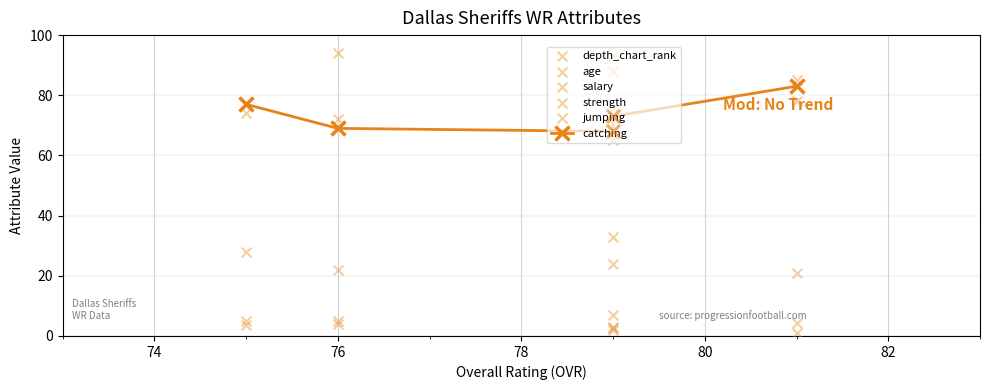

At how many categories does at least one series exceed 56?

5